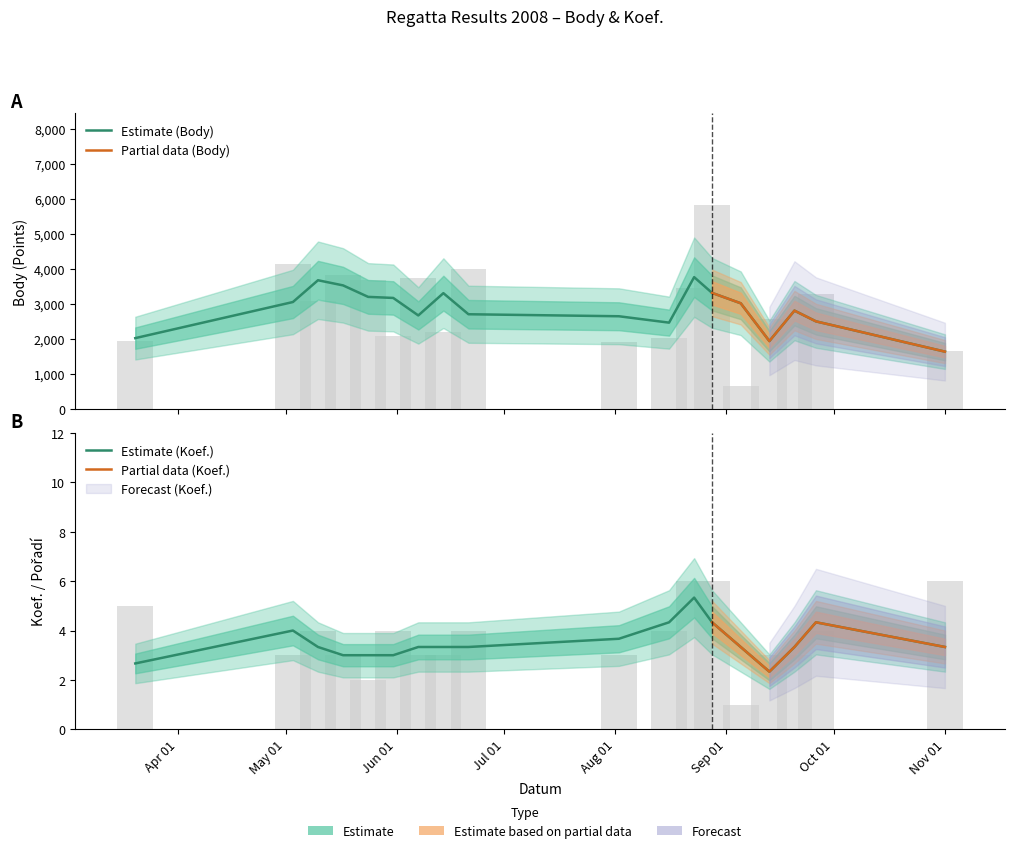

Between 2008-09-26 and 2008-05-10, which is larger?

2008-09-26